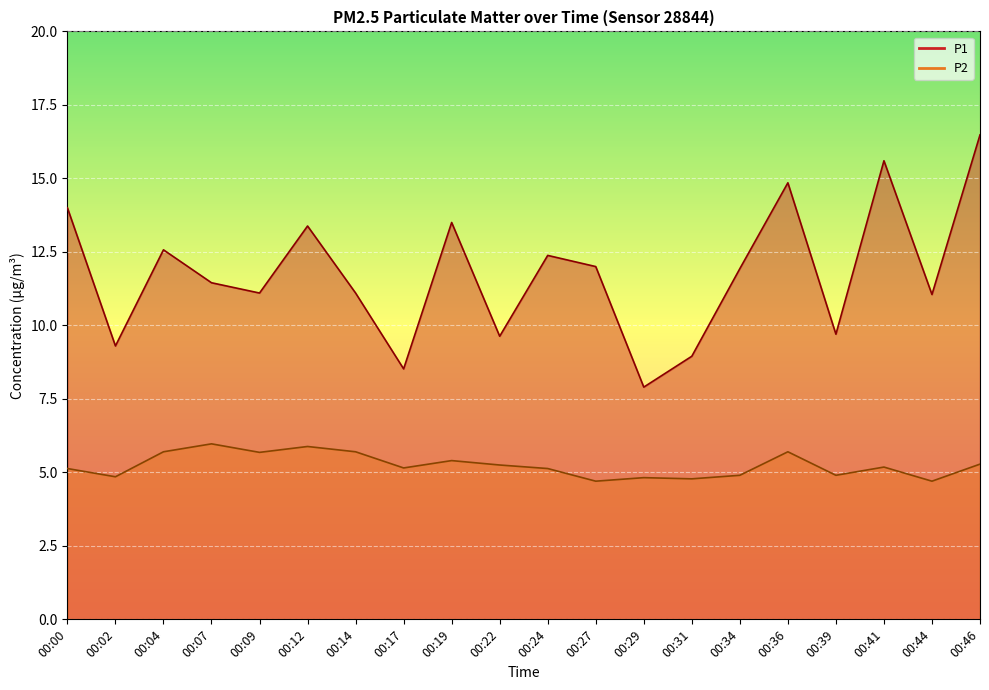

How many lines are shown in the chart?

2